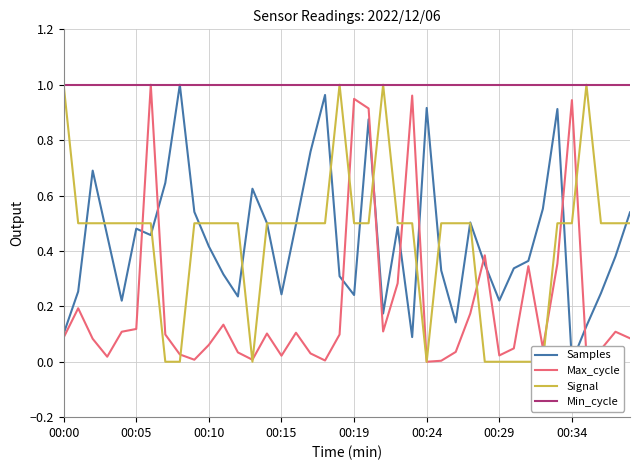

What is the value of the Signal point at the 2nd from the left?

0.5